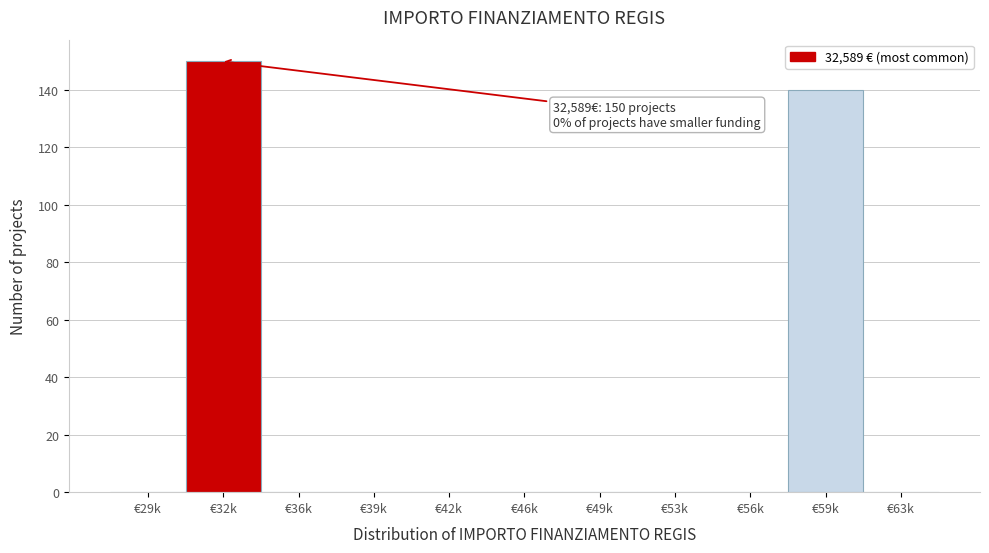

Reading left to right, transcribe all the data shown in this chart.

€29k=0	€32k=150	€36k=0	€39k=0	€42k=0	€46k=0	€49k=0	€53k=0	€56k=0	€59k=140	€63k=0